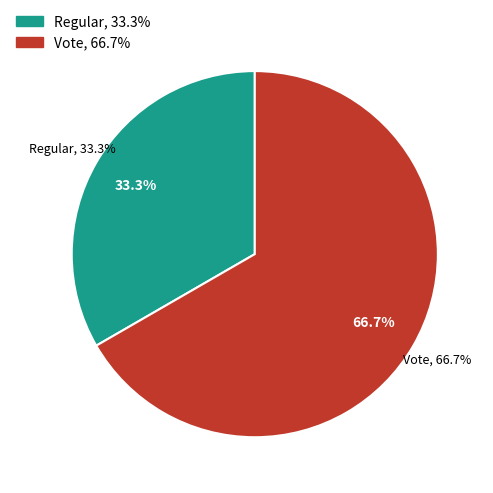

Rank the categories by value from lowest to highest.

Regular, Vote